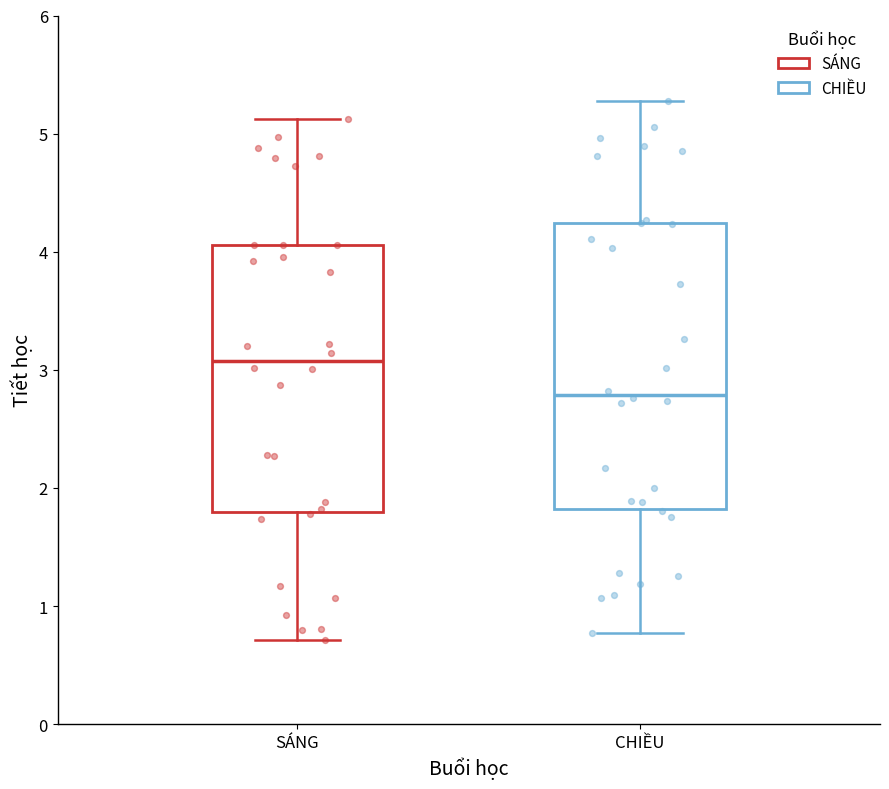

Reading left to right, transcribe this box plot: for each box, give where its median line is, the range the box spans, and where its two whiskers end, as read against the y-axis. The values are not printed on the chart, so give them approximately, as read against the axis.

SÁNG: median 3.1, box 1.8 to 4.1, whiskers 0.7 to 5.1
CHIỀU: median 2.8, box 1.8 to 4.2, whiskers 0.8 to 5.3